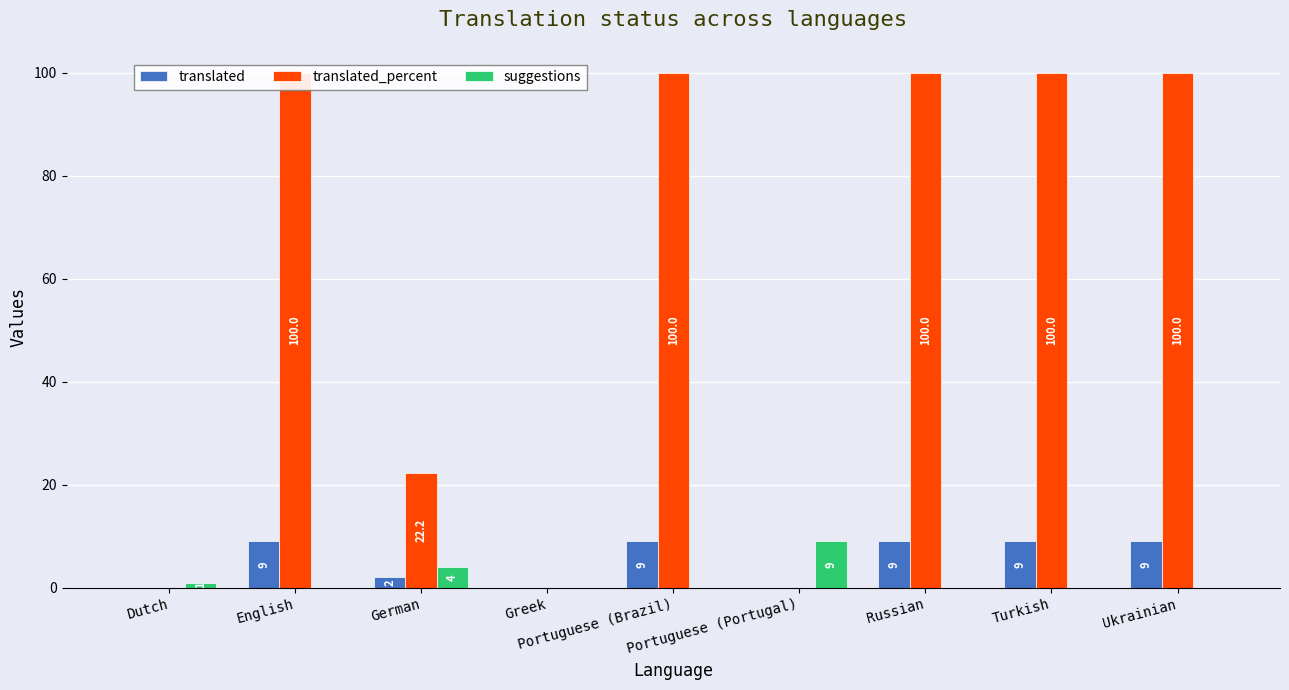

What is the sum of the translated values at Turkish and Portuguese (Brazil)?

18.0